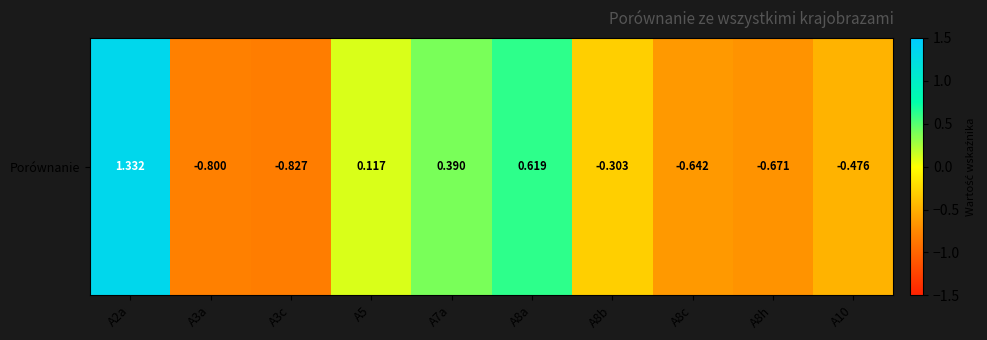

At which label is the value closest to 0?

A5